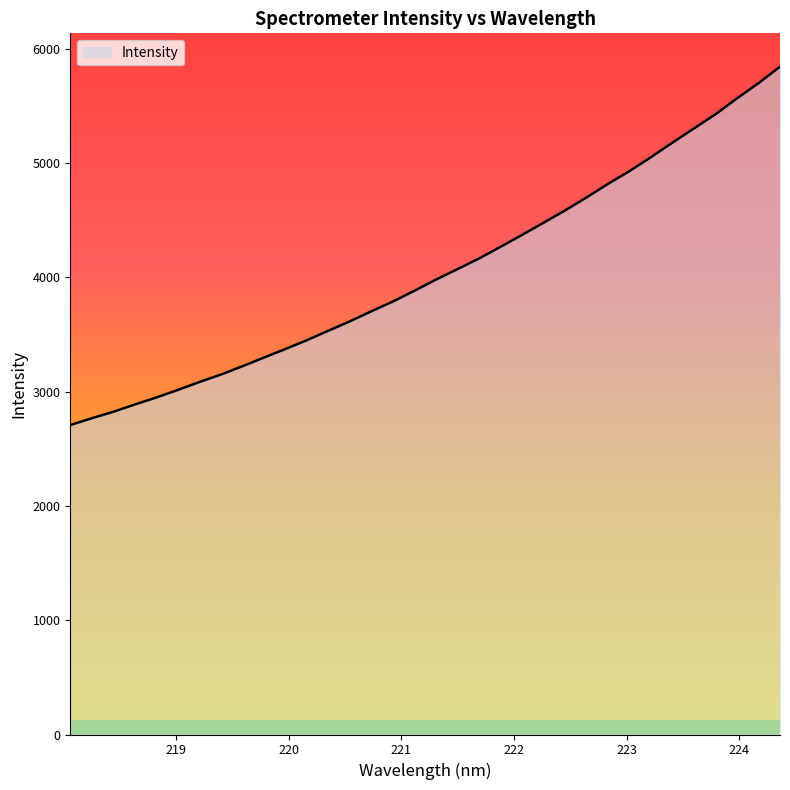

What is the smallest value displayed?

2707.1